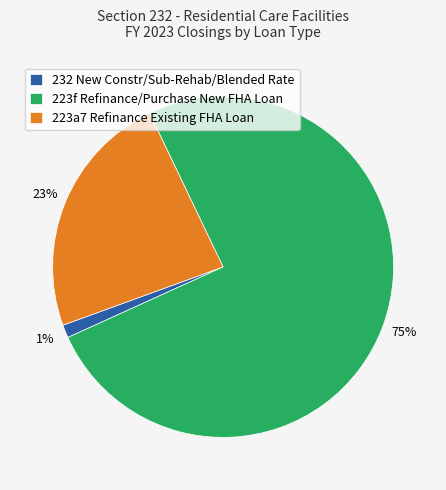

To the nearest percent, what percentage of the pie is 232 New Constr/Sub-Rehab/Blended Rate?

1%